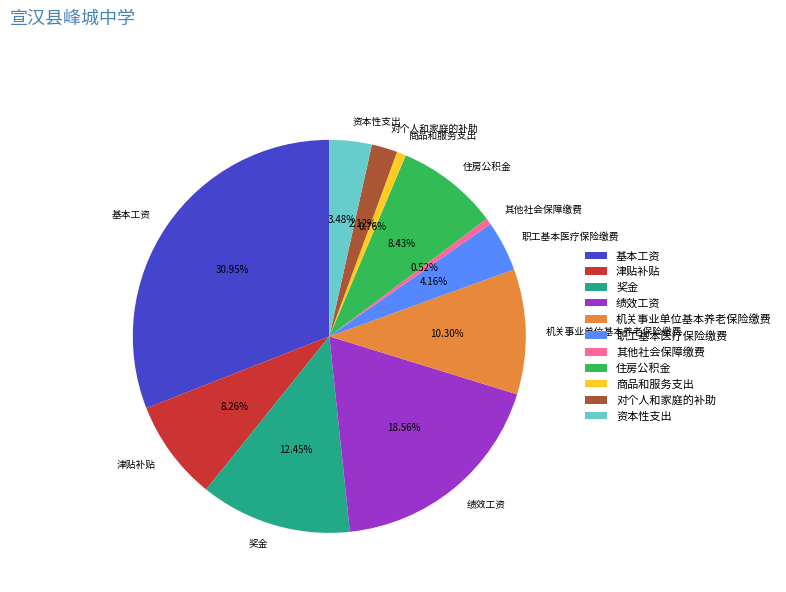

How many segments does this pie chart have?

11